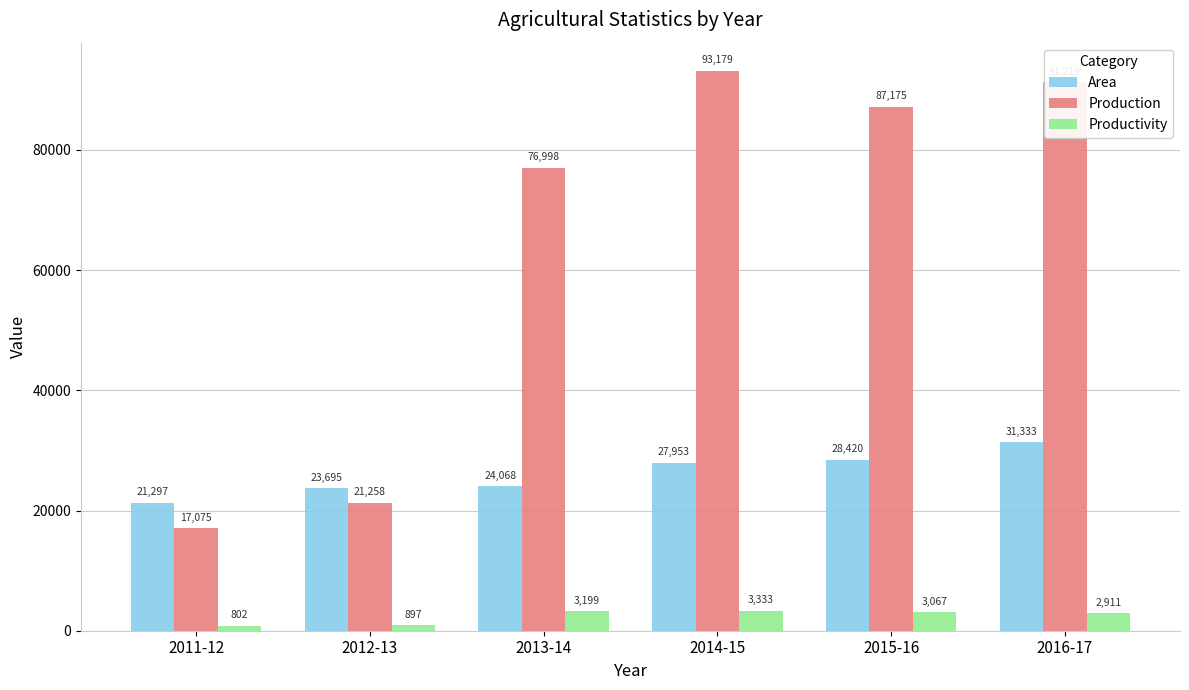

What is the lowest value of the Area series?

21297